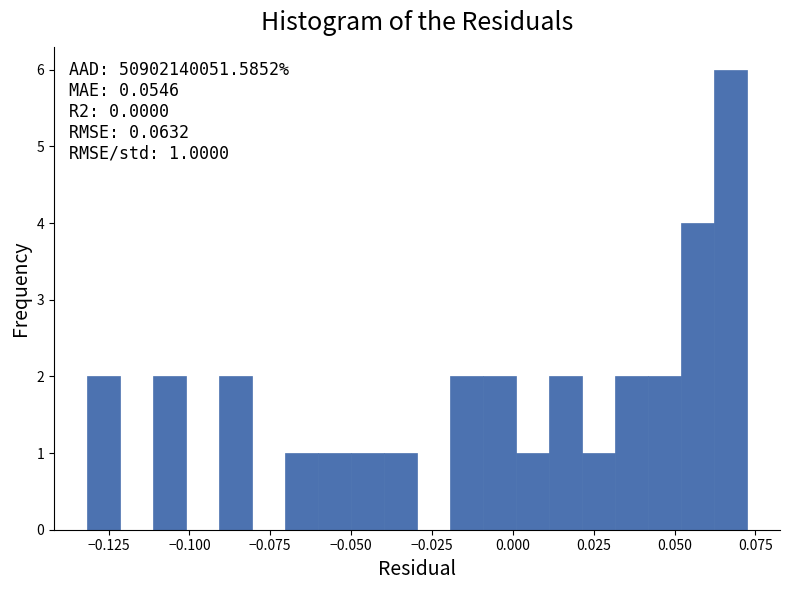

Around what value on the x-axis is the tallest bar? Give the approximate position of its centre, as read against the axis.

0.065